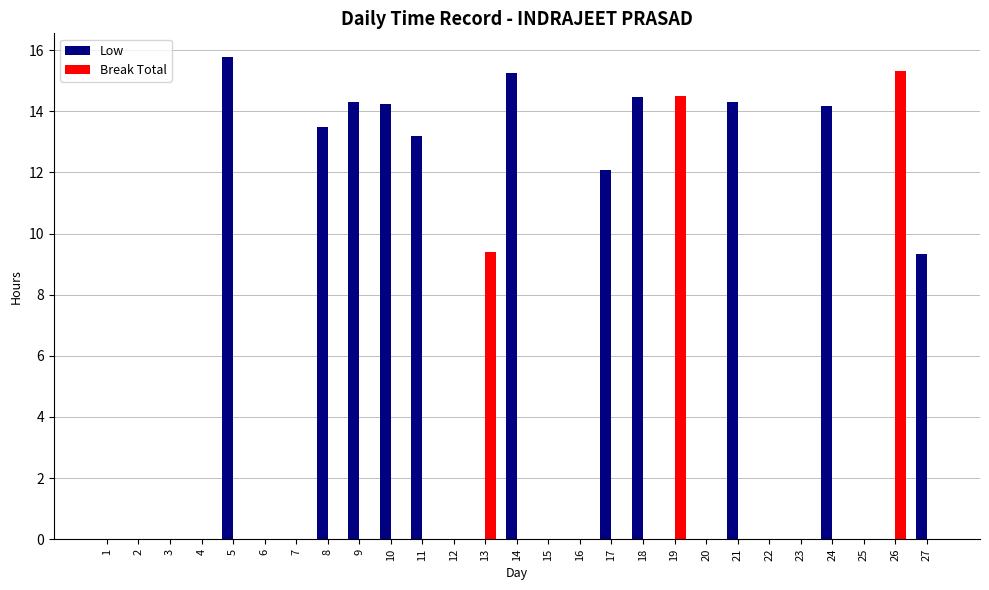

The value of Break Total at 4 is 0.0. True or false?

True